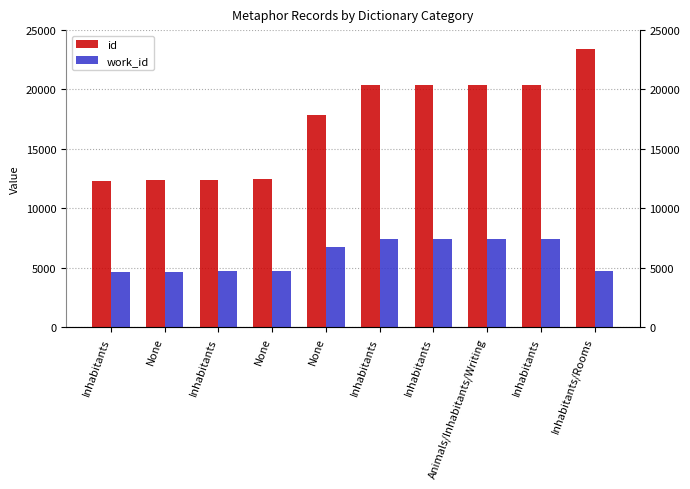

Is the value of id at None greater than the value of work_id at None?

Yes